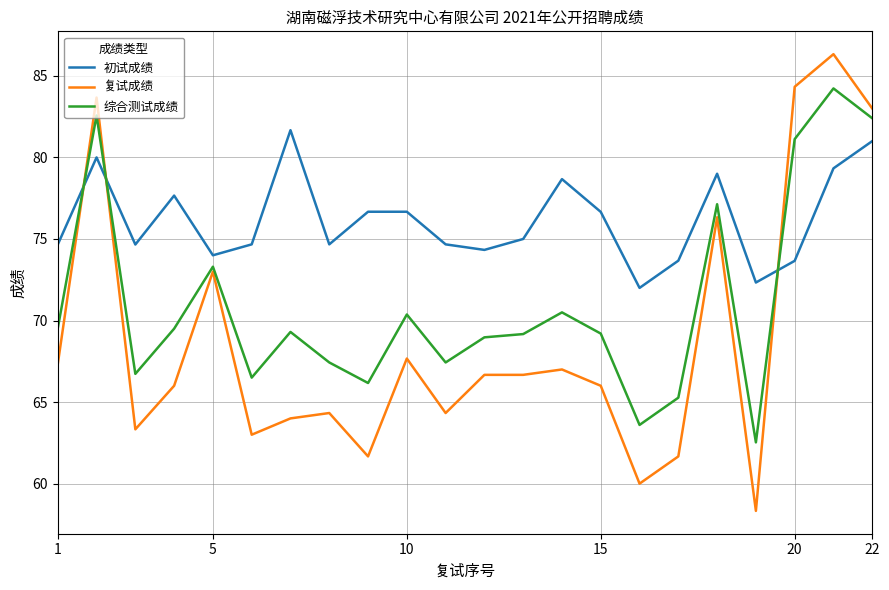

Rank the series by their average value, from lowest to highest.

复试成绩, 综合测试成绩, 初试成绩